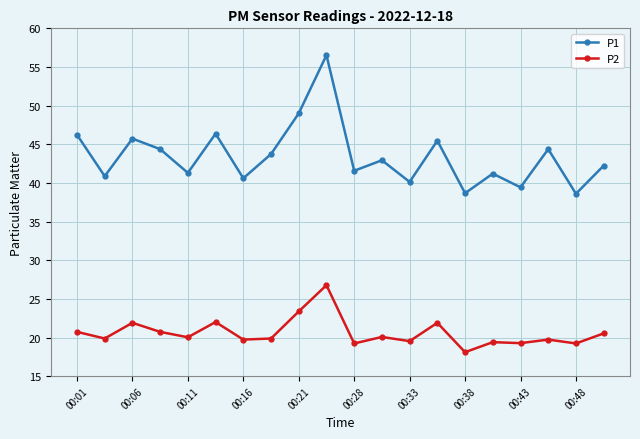

How many lines are shown in the chart?

2